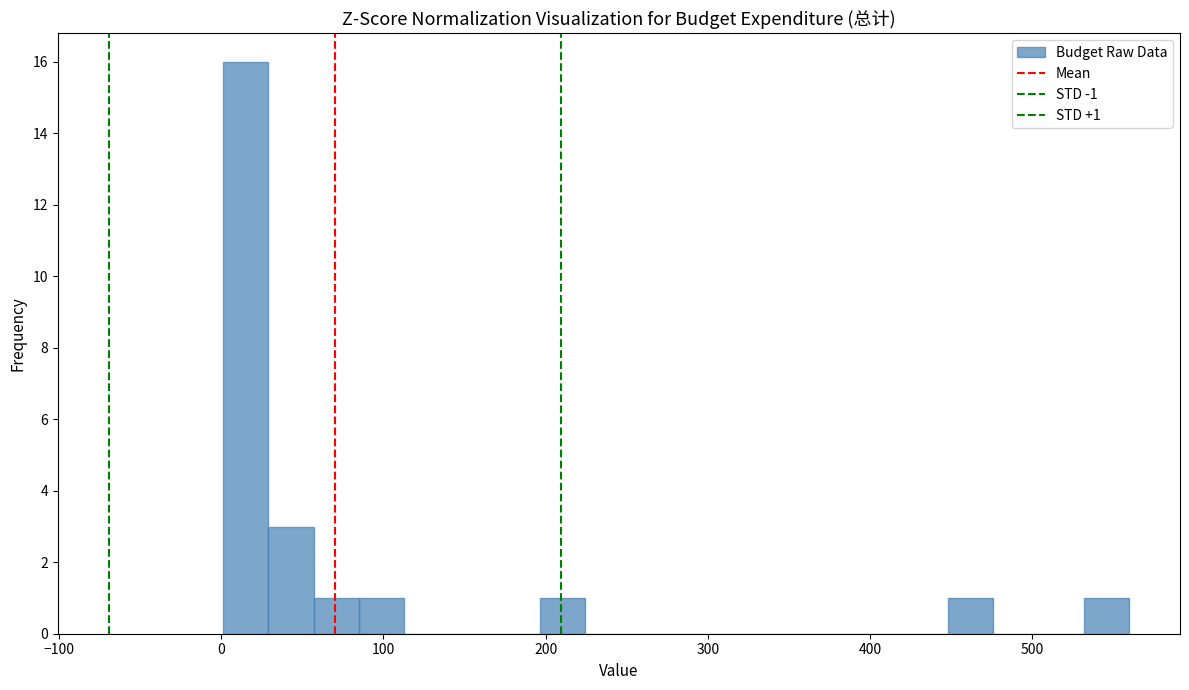

Read against the x-axis, roughly where is the centre of the tallest bar?

10